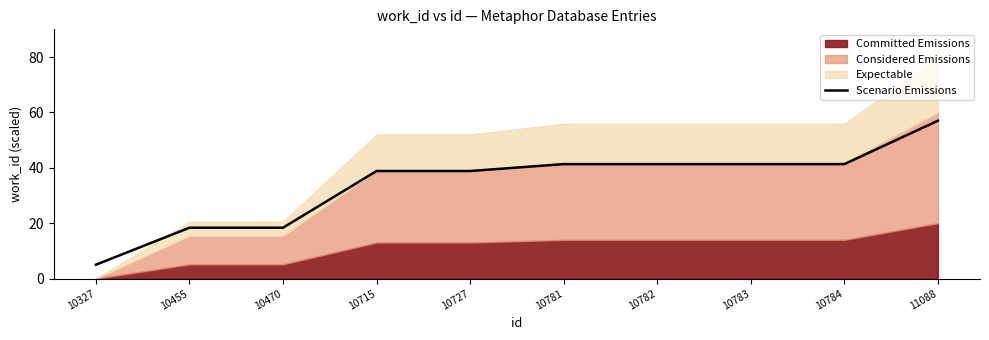

Reading left to right, what are all the values shown in this chart?

10327=5.0	10455=18.4	10470=18.4	10715=38.8	10727=38.8	10781=41.3	10782=41.3	10783=41.3	10784=41.3	11088=57.0